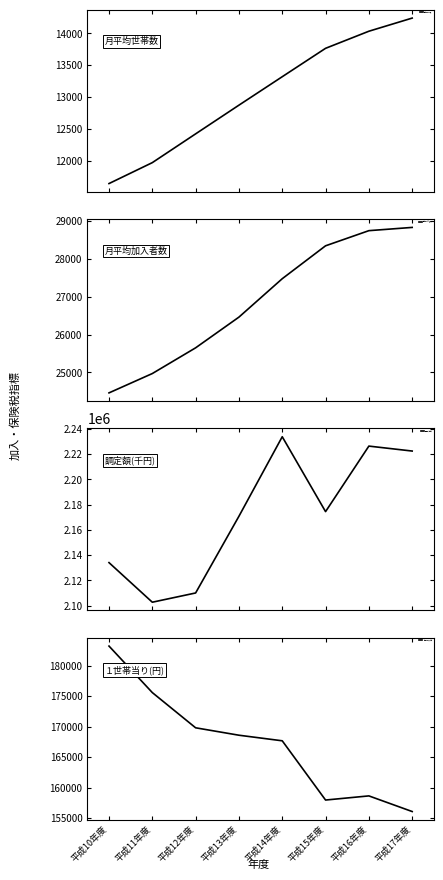

True or false: 月平均加入者数 has a value of 8846 at 平成13年度.

False